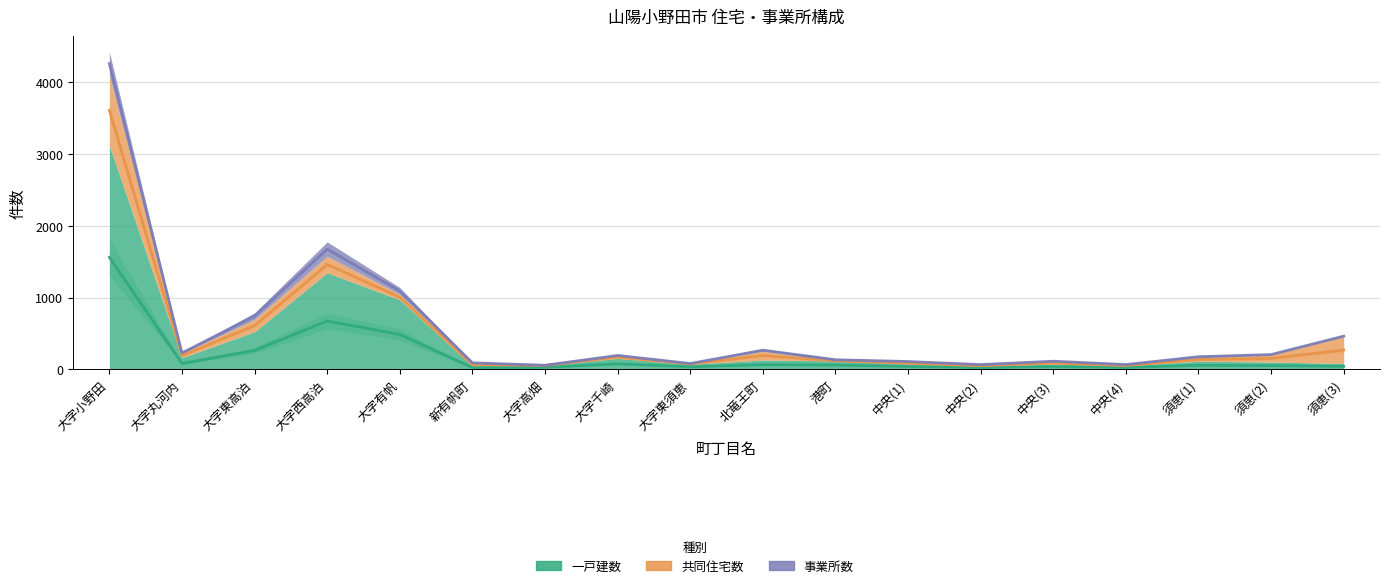

How many distinct data groups are displayed?

3